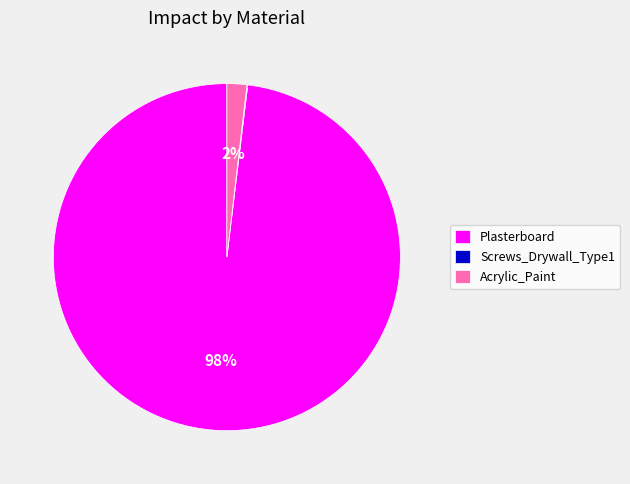

Combined, do Acrylic_Paint and Plasterboard account for over 50%?

Yes